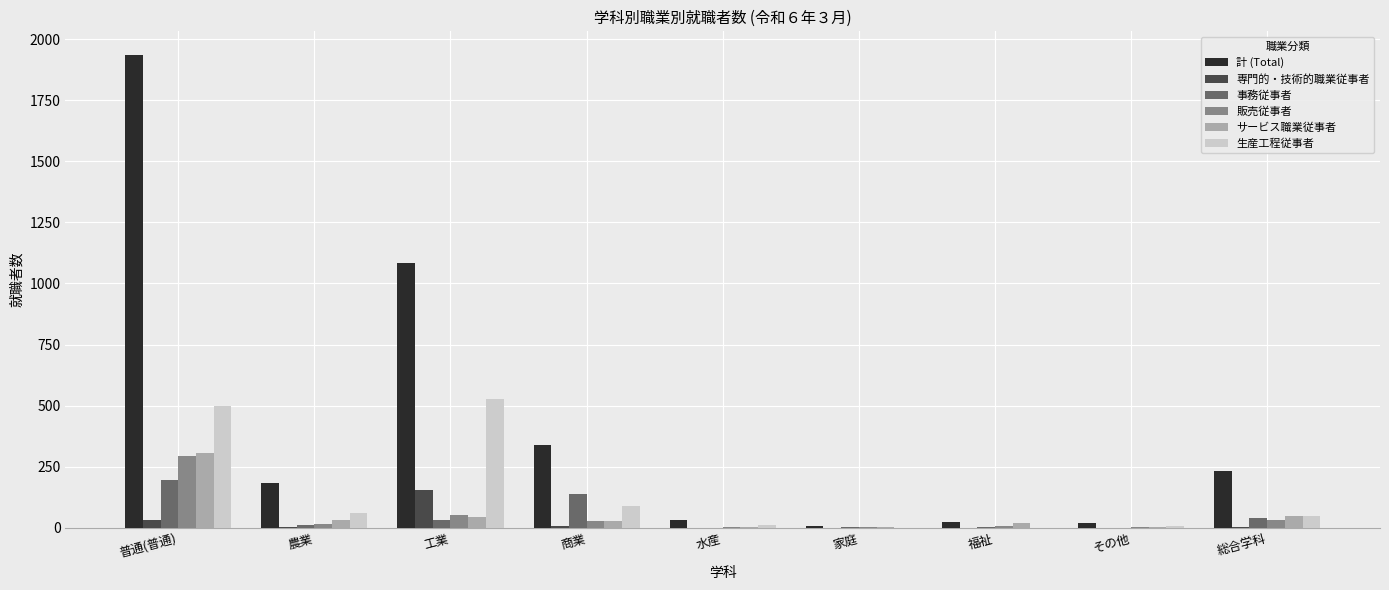

The value of 生産工程従事者 at 農業 is 60. True or false?

True